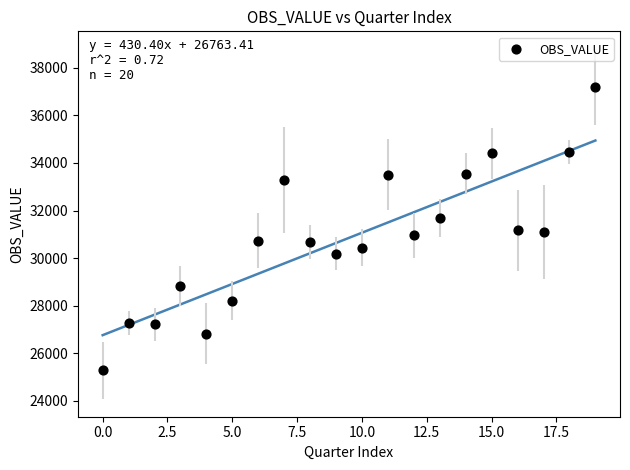

What is the range of Y values (max minus min)?

11913.4